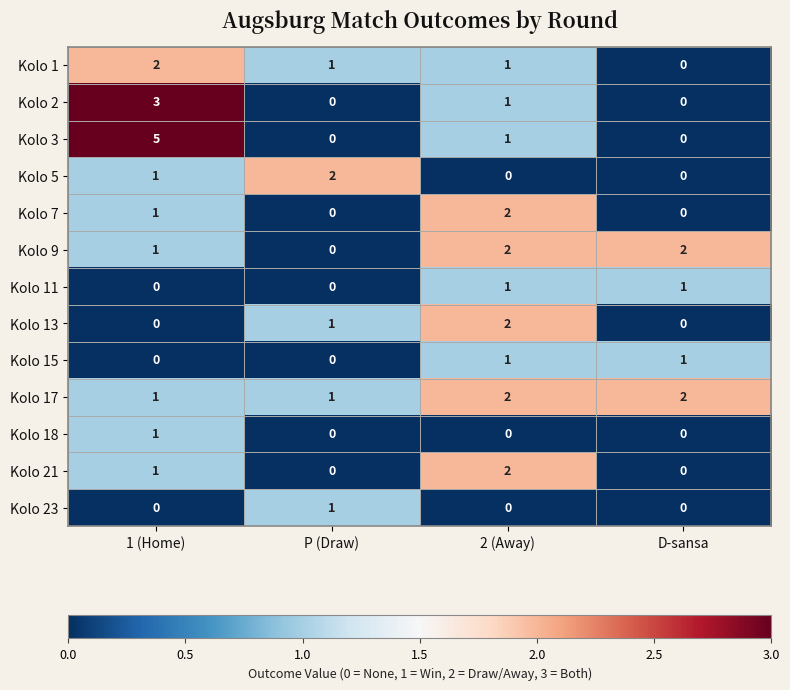

At which category is the sum across all series the highest?

1 (Home)